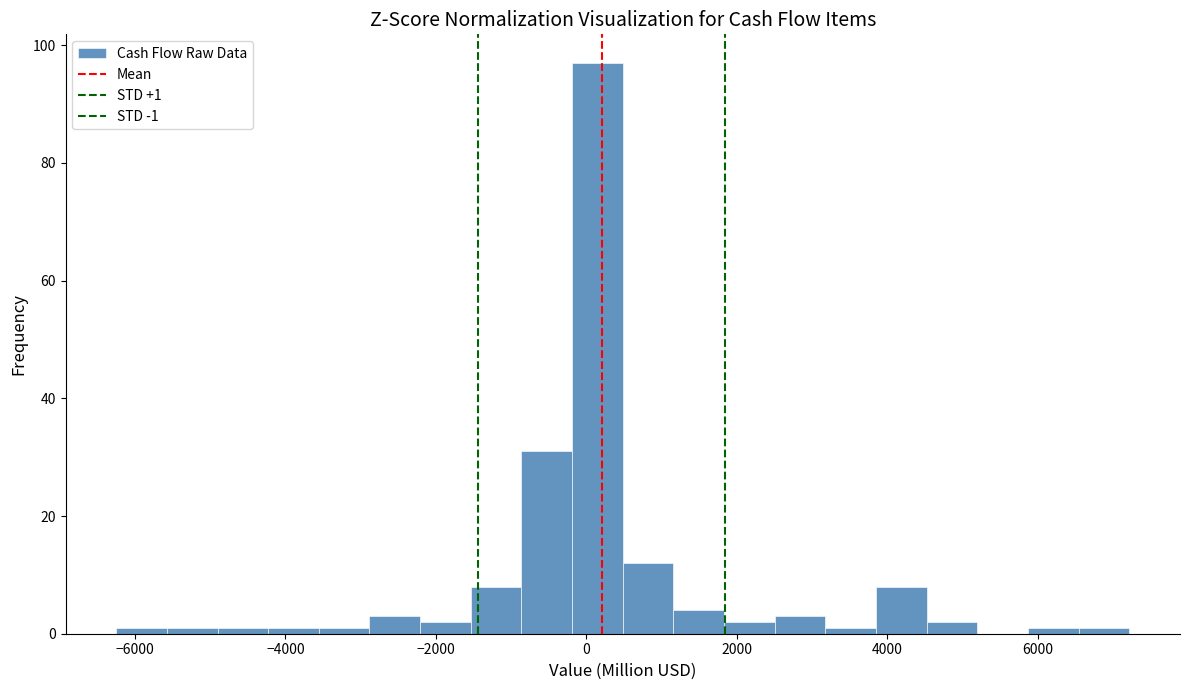

Around what value on the x-axis is the tallest bar? Give the approximate position of its centre, as read against the axis.

200